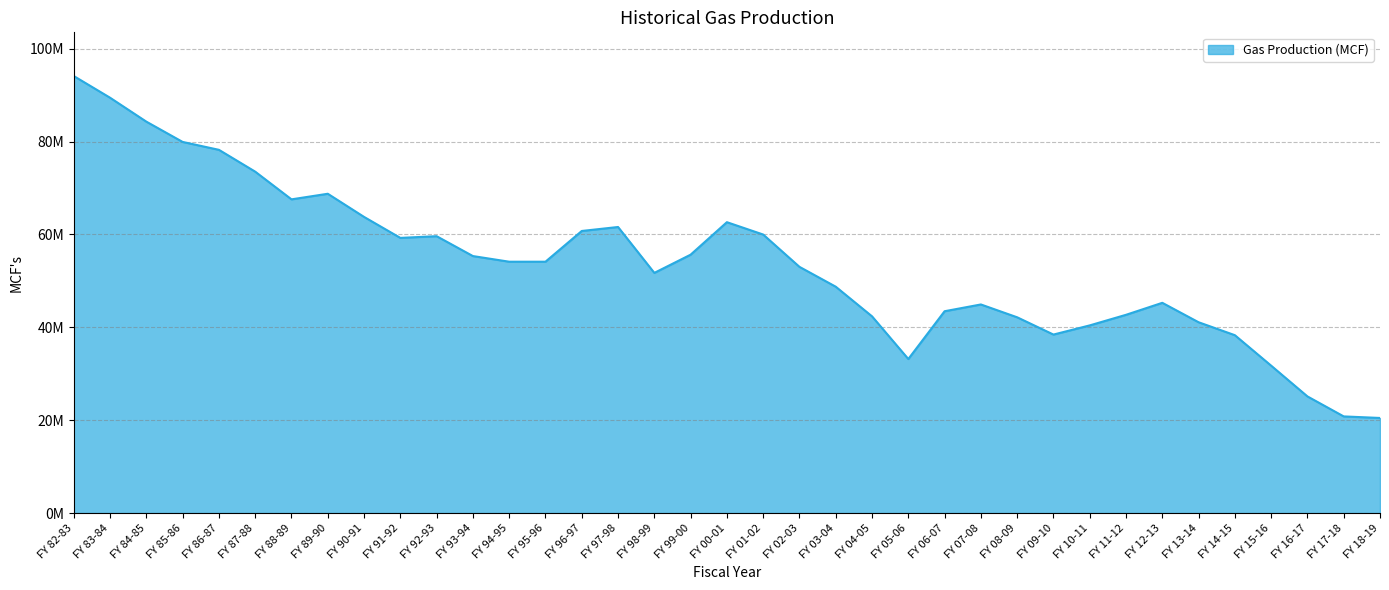

Which category has the highest value across all series?

FY 82-83